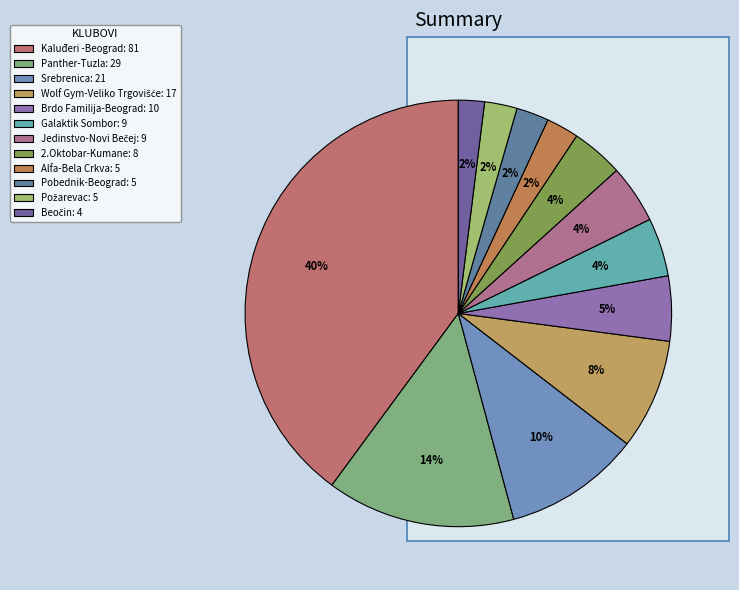

How much of the chart is everything except Beočin?

98.0%